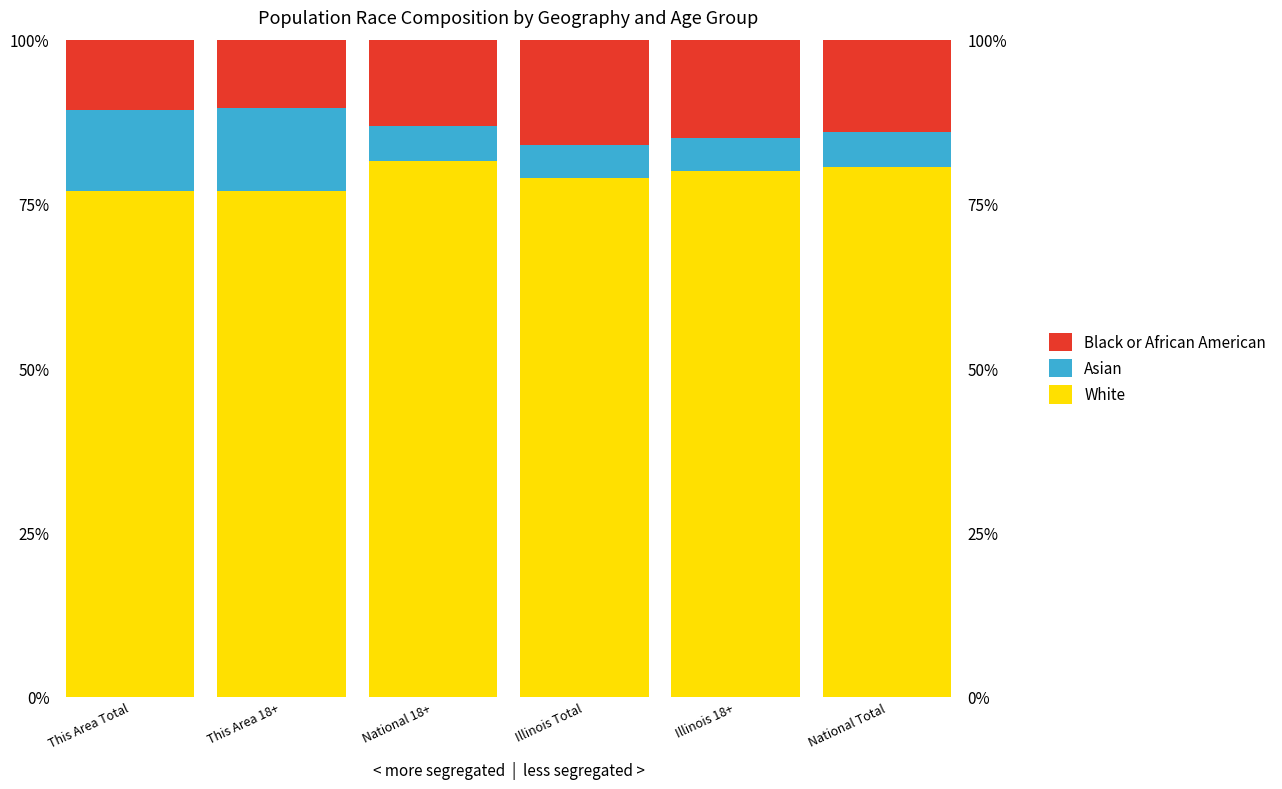

How many values in the Black or African American series are below 14?

3